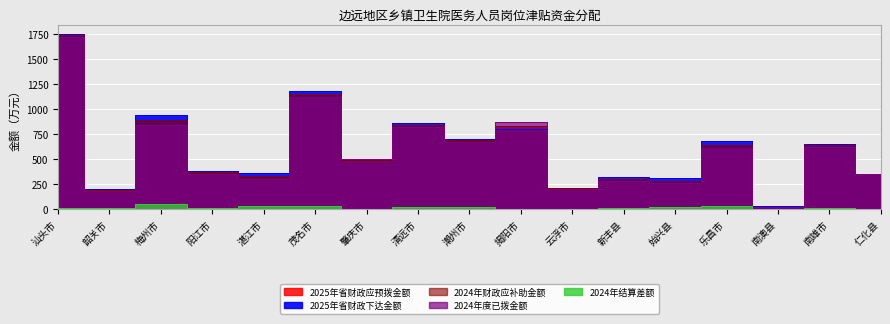

True or false: 2024年财政应补助金额 and 2025年省财政应预拨金额 intersect in this chart.

False